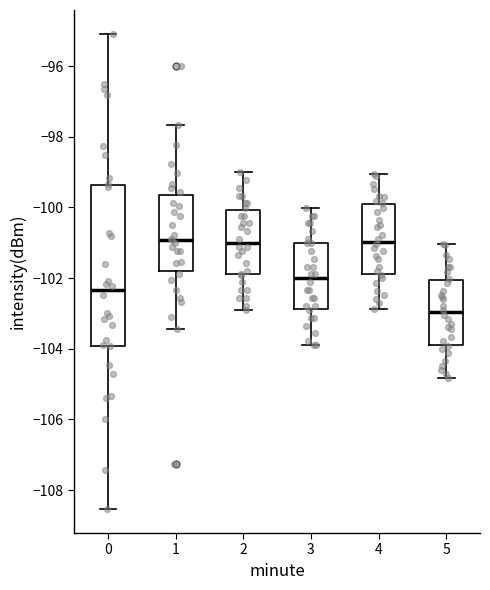

Which box is the tallest, from its lower edge to its upper edge?

0